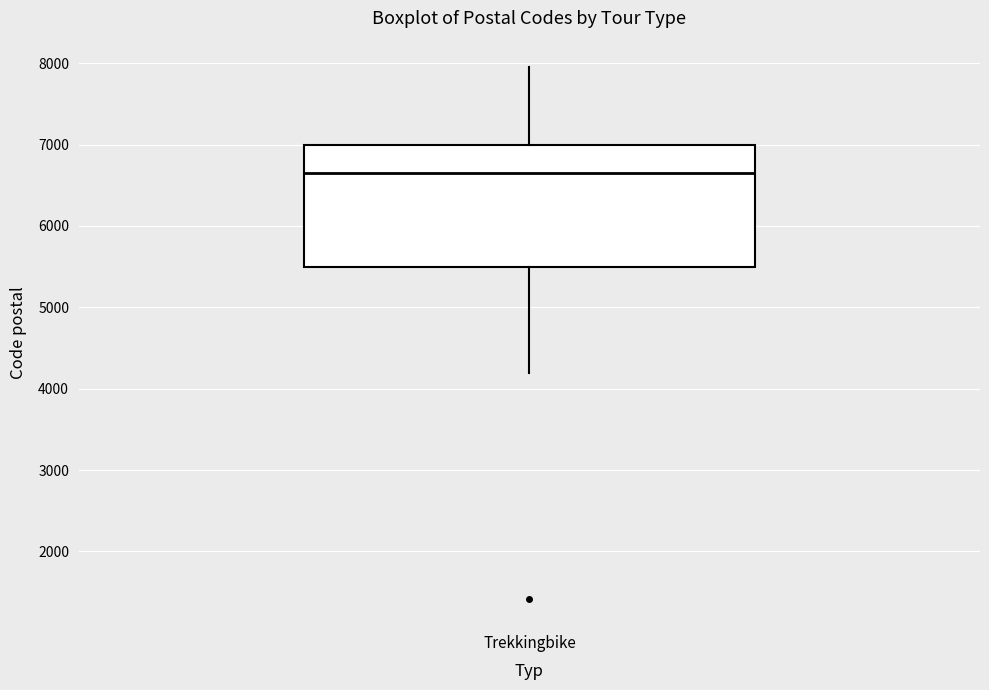

Read this box plot against the y-axis: the position of the median line, the range covered by the box, and the ends of both whiskers. The values are not printed on the chart, so give them approximately, as read against the axis.

median 6600, box 5500 to 7000, whiskers 4200 to 8000